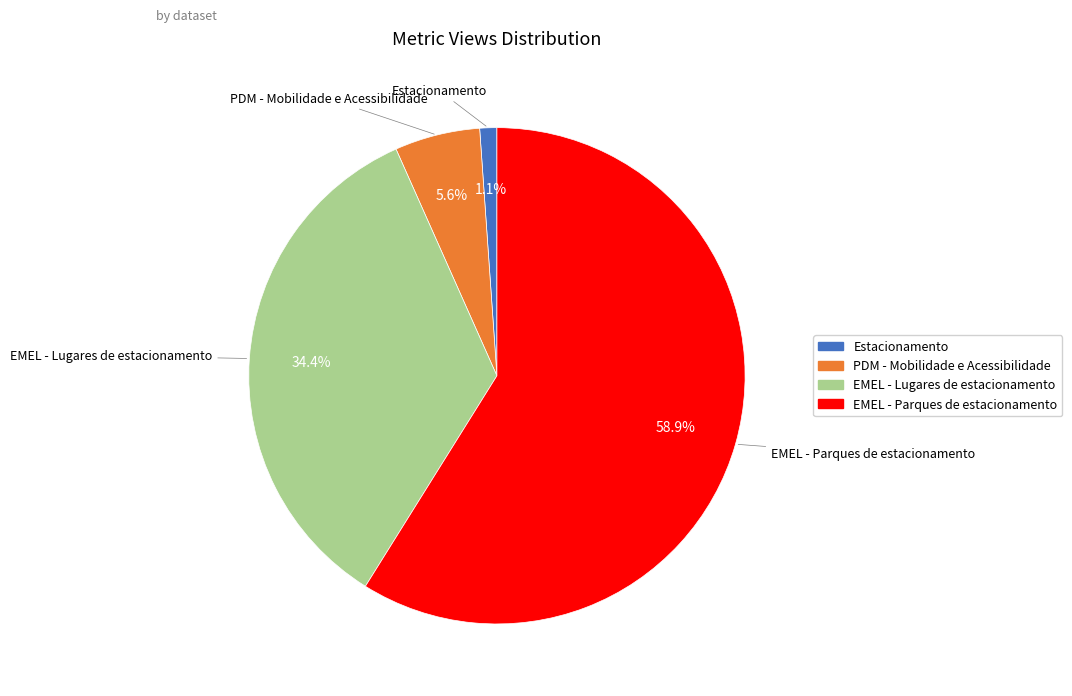

To the nearest percent, what portion does PDM - Mobilidade e Acessibilidade represent?

6%